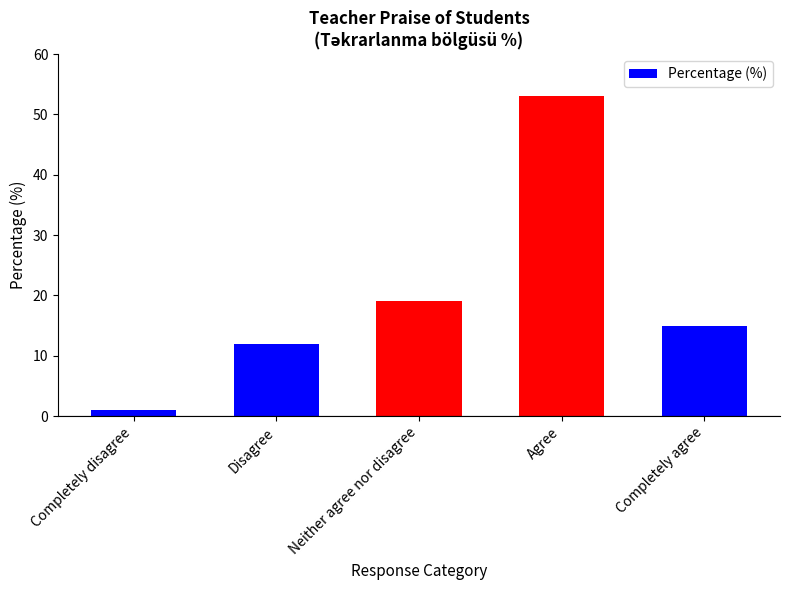

At which label does the data first exceed 15?

Neither agree nor disagree